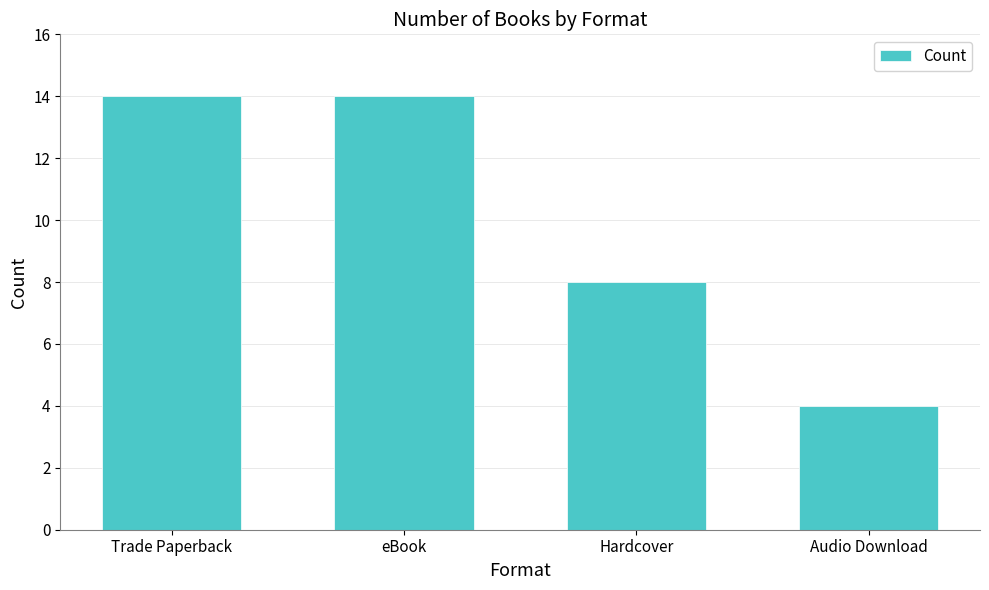

True or false: the data shows 14 at Trade Paperback.

True